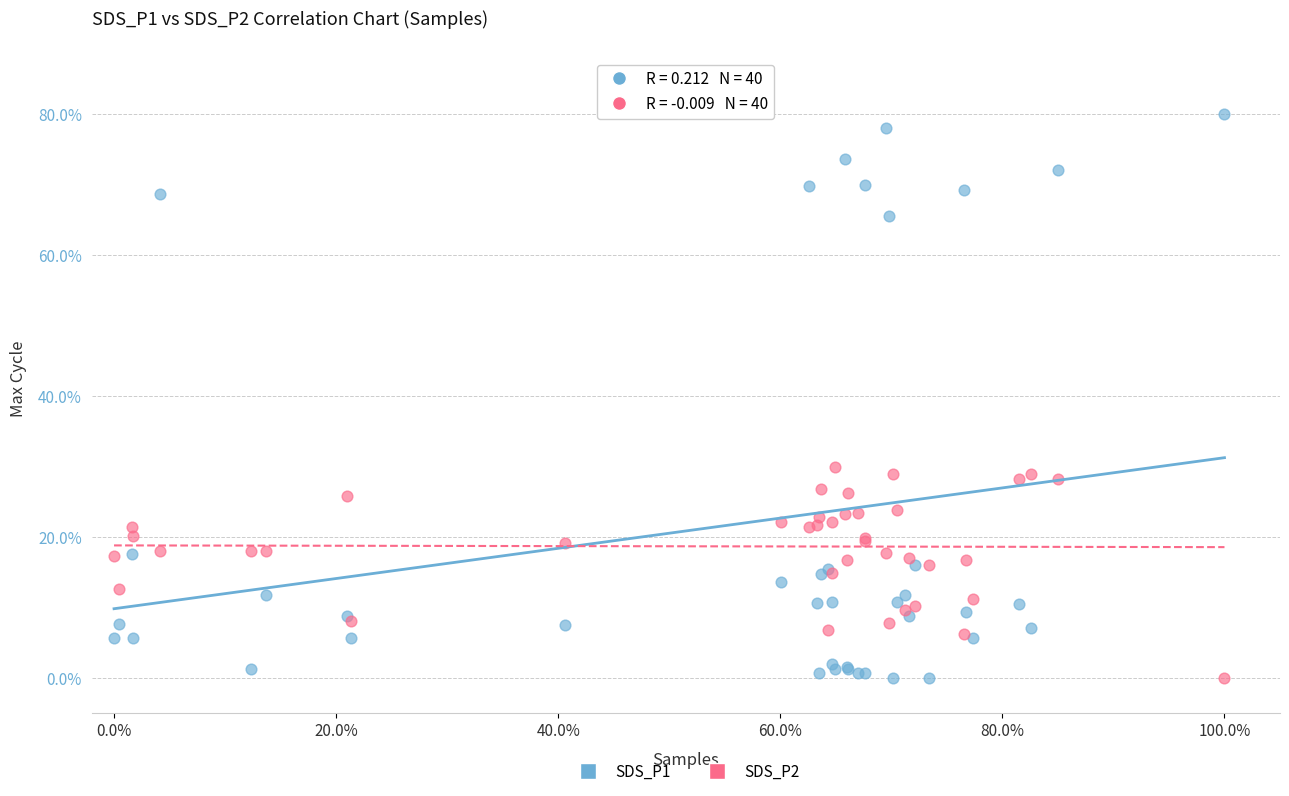

Across all series, what Y value is closest to 40?

30.0